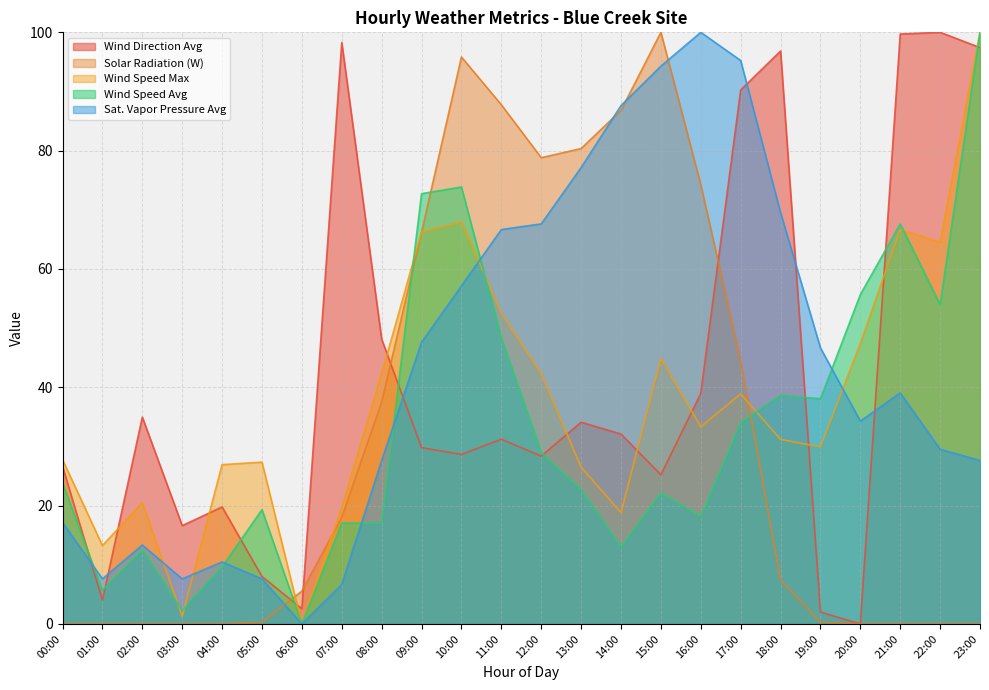

True or false: solarw_avg has more than 0 points higher than both neighbors.

True